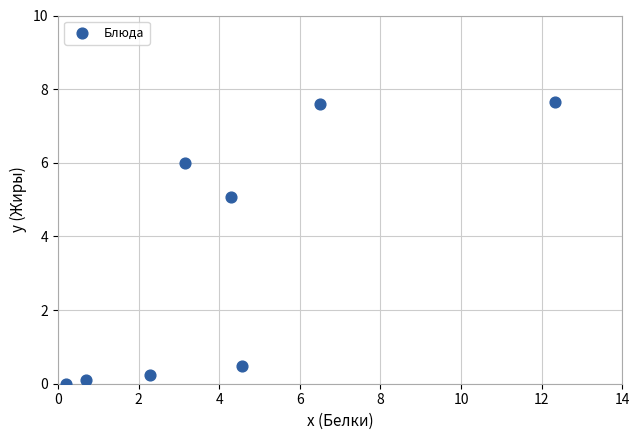

What is the average X value?

4.3